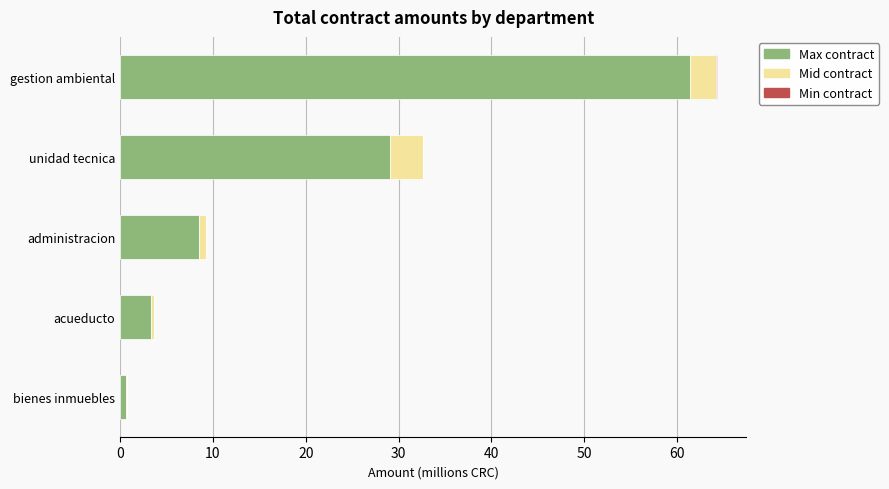

What is the maximum value for Max contract?

61.4